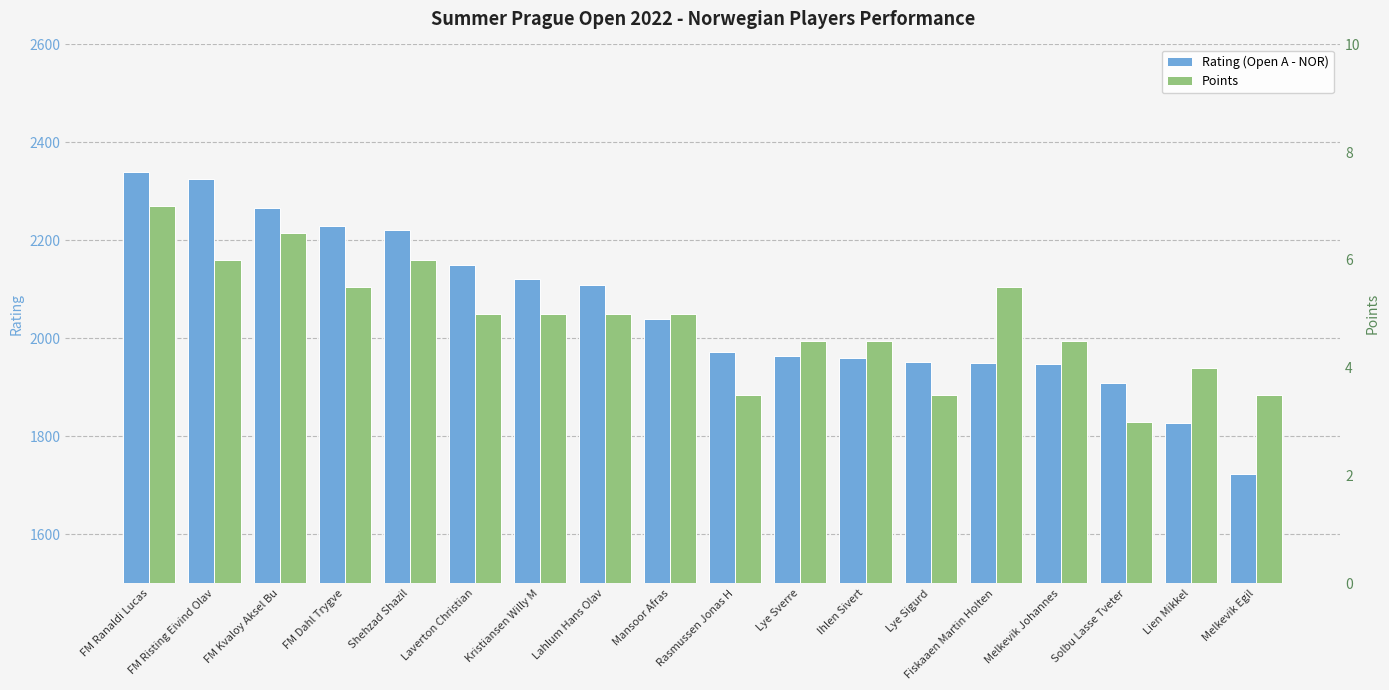

At which category is the sum across all series the highest?

FM Ranaldi Lucas